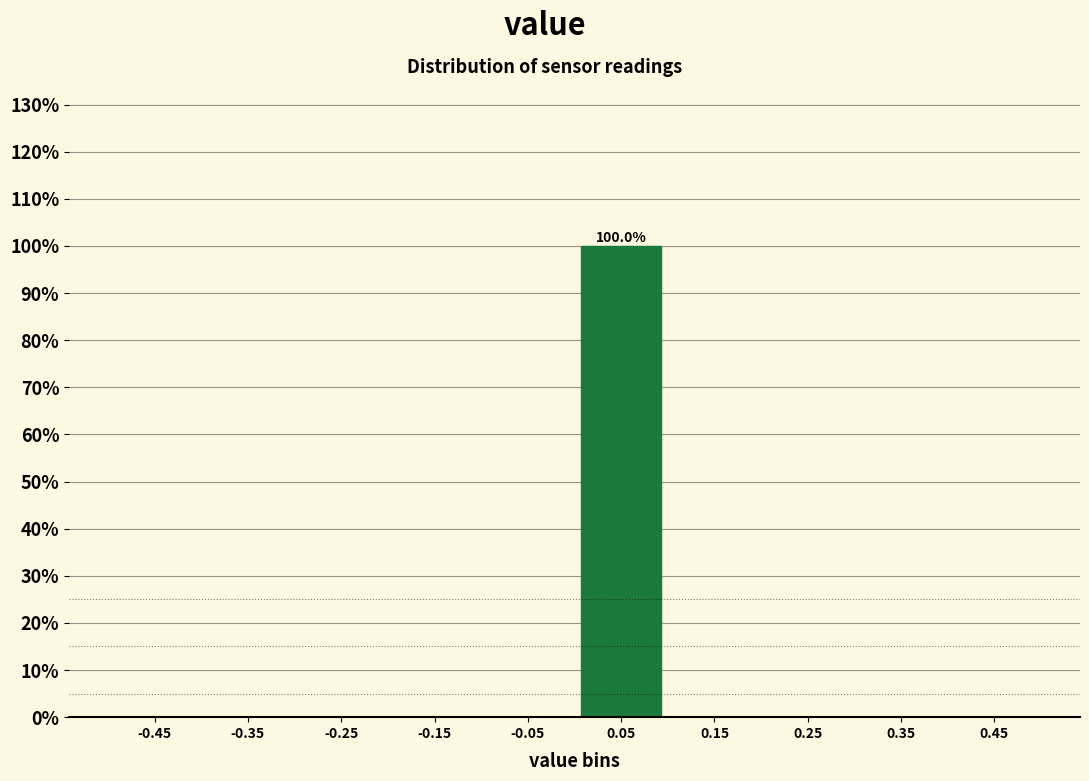

Which range on the x-axis has the tallest bar?

0.0 to 0.1